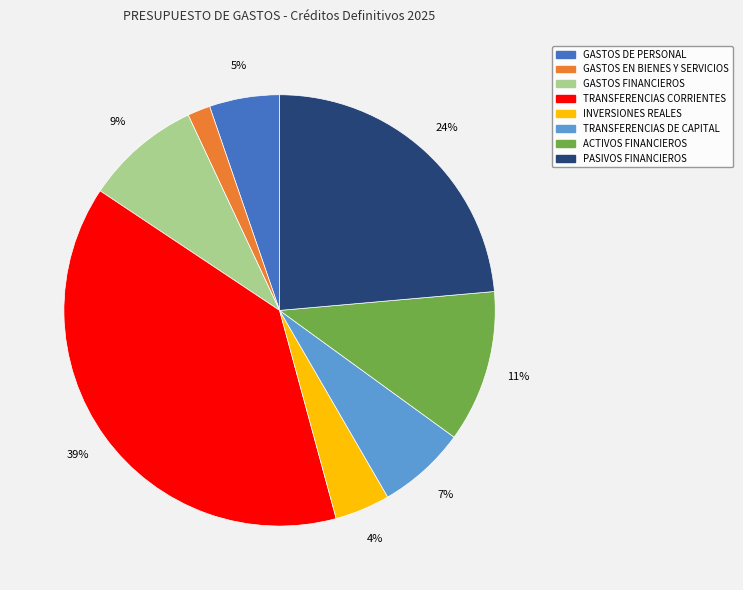

To the nearest percent, what is the difference between the largest and smallest slice percentages?

37%